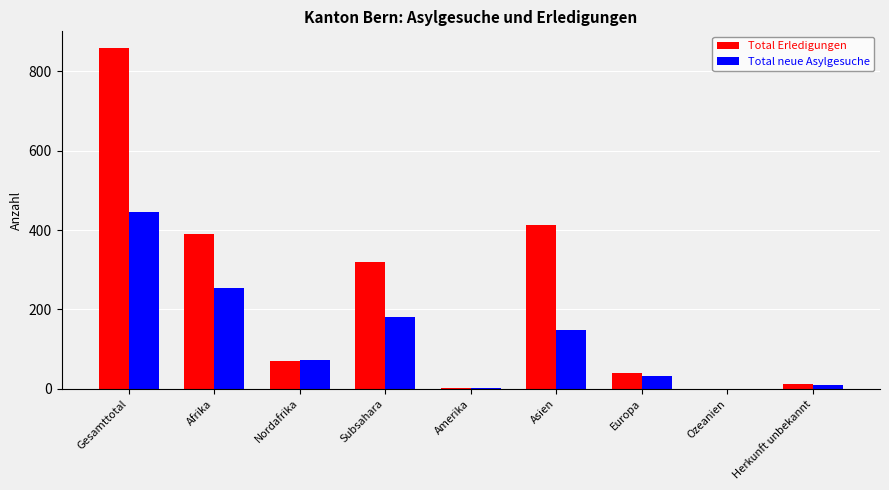

How many categories are shown in the chart?

9